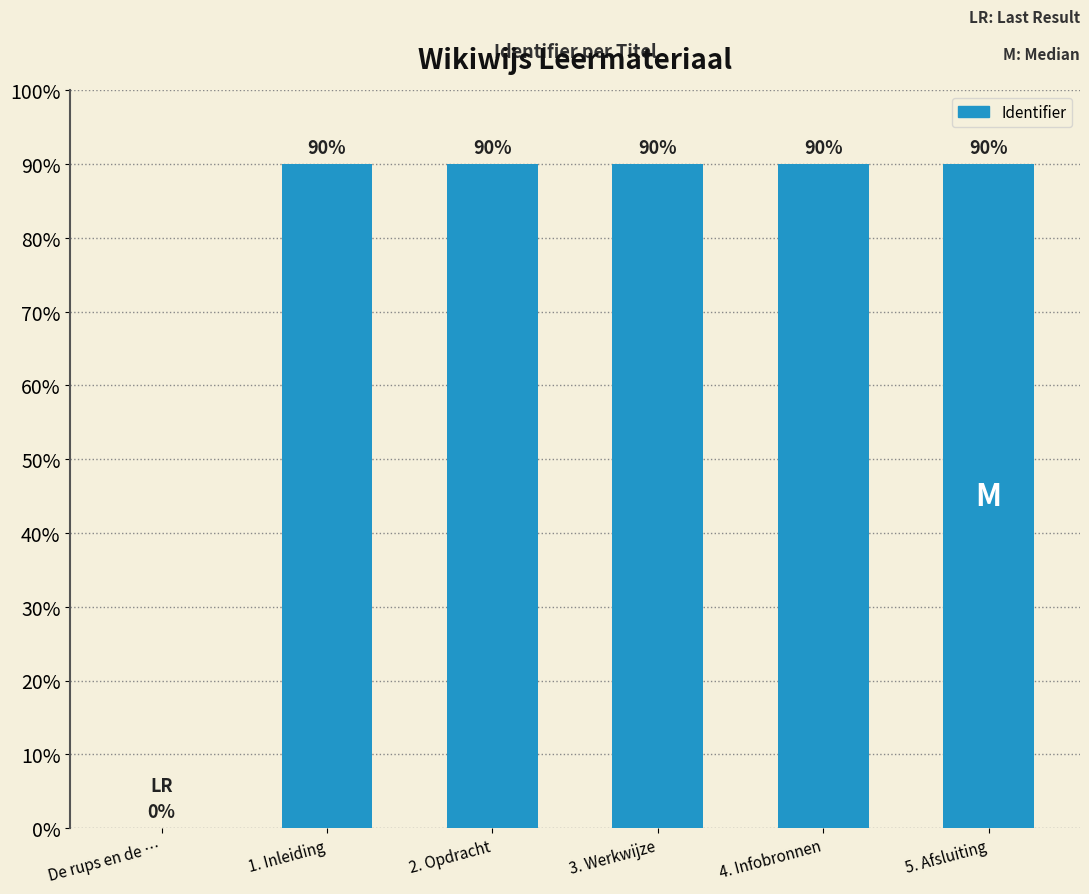

Approximately how many times larger is the value at 4. Infobronnen compared to 5. Afsluiting?

1.0